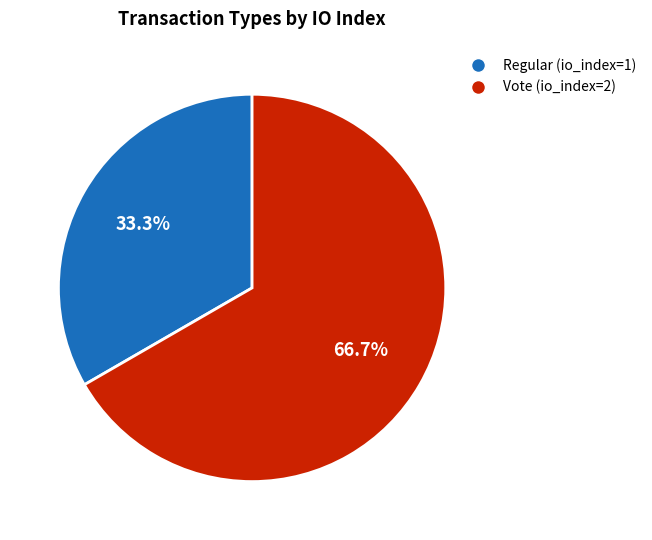

How many slices are in this pie chart?

2